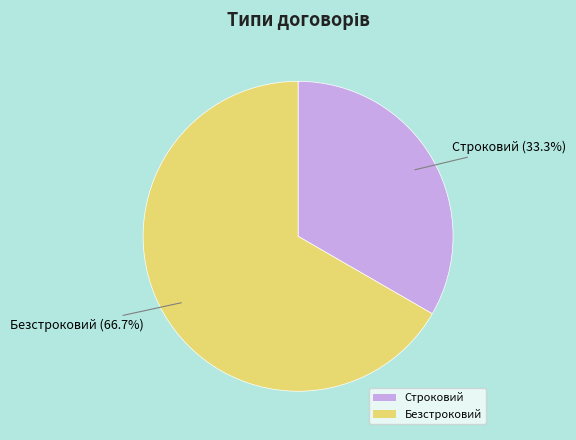

To the nearest percent, what is the combined percentage of Строковий and Безстроковий?

100%